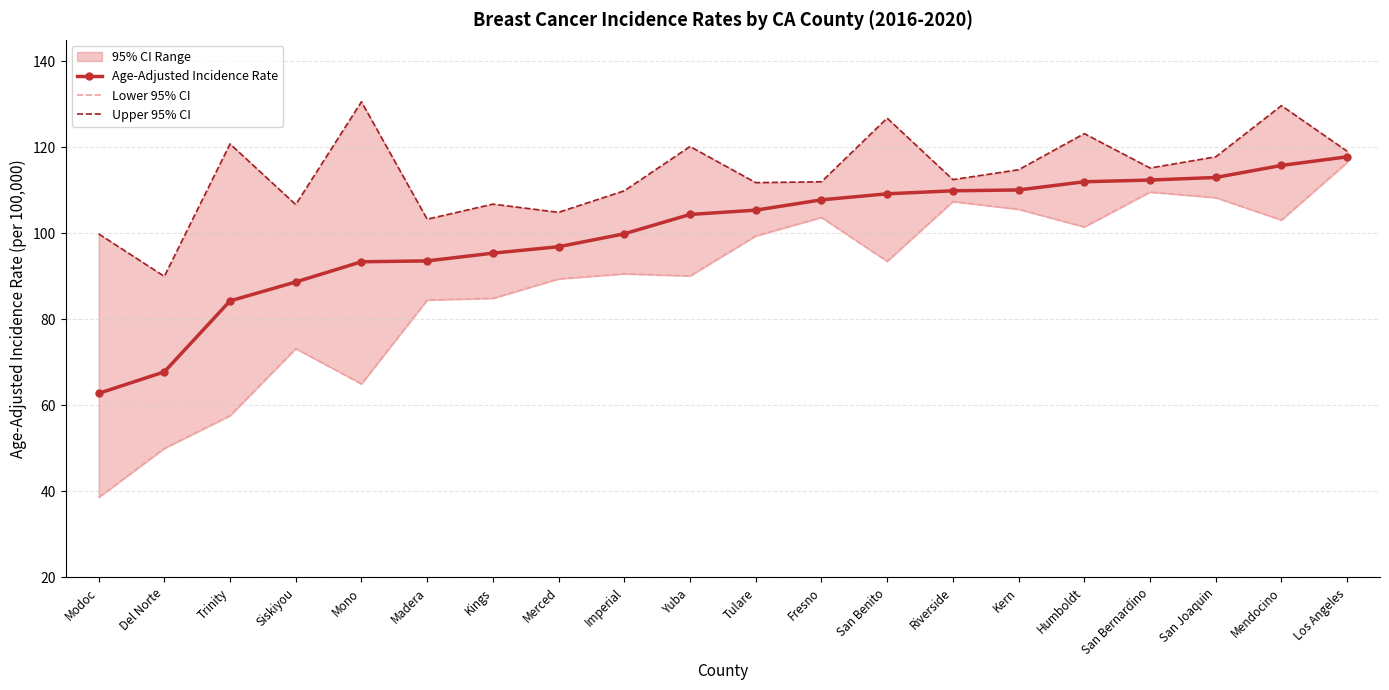

What is the label of the 15th point from the left?

Kern